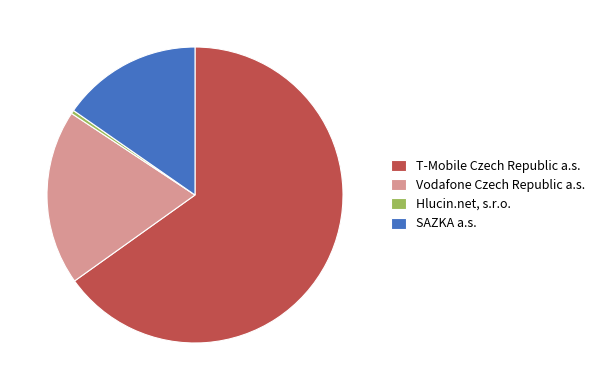

Which slice is the smallest?

Hlucin.net, s.r.o.